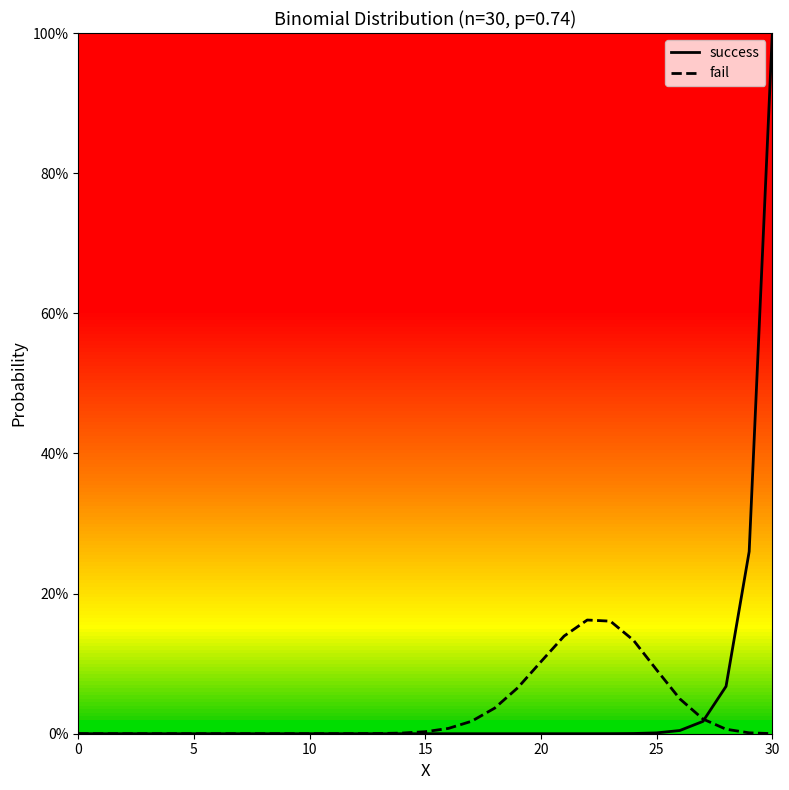

Which series ends up on top after the final intersection of fail and success?

success